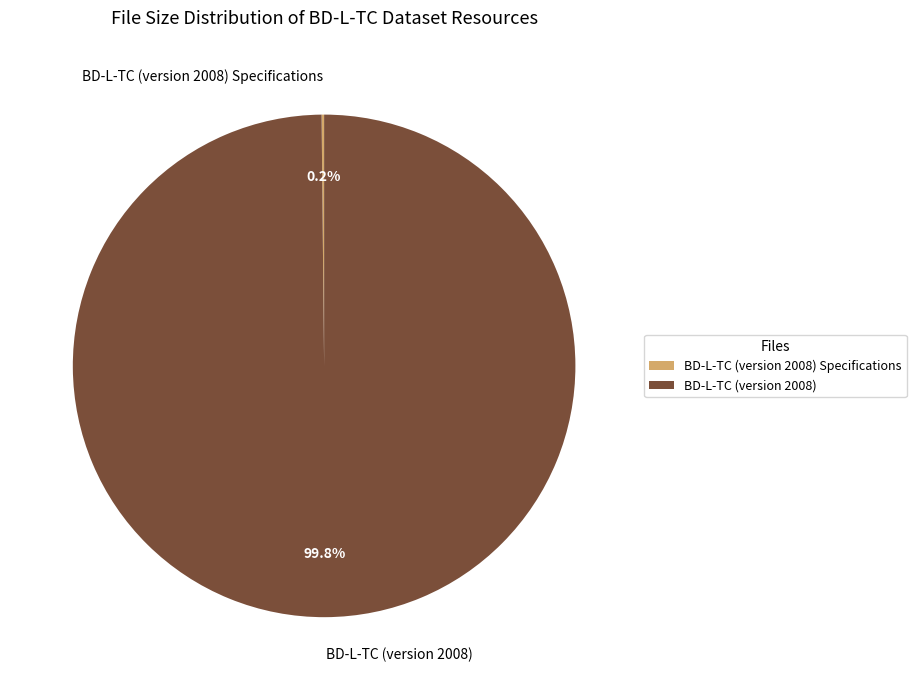

What portion of the pie excludes BD-L-TC (version 2008)?

0.2%